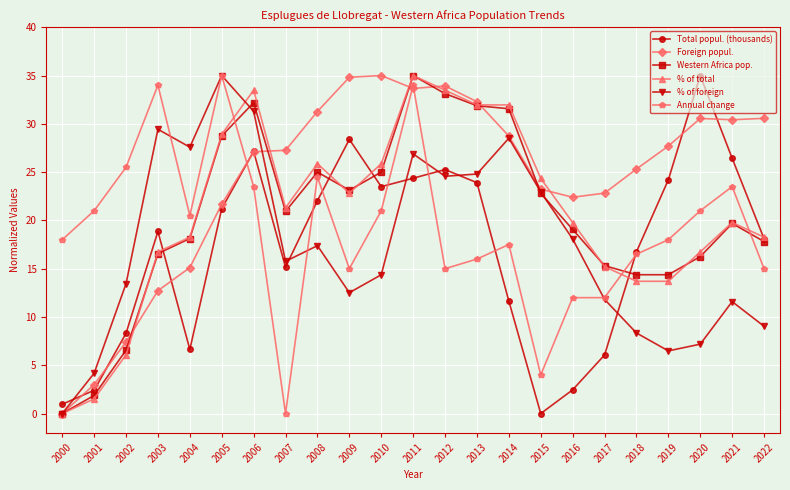

The Foreign popul. series shows 7.9 at 2018. True or false?

False